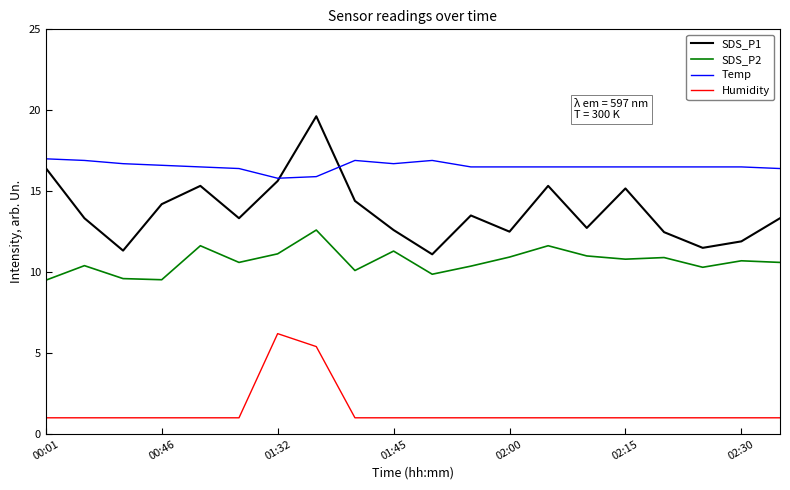

At how many categories does at least one series exceed 1?

20